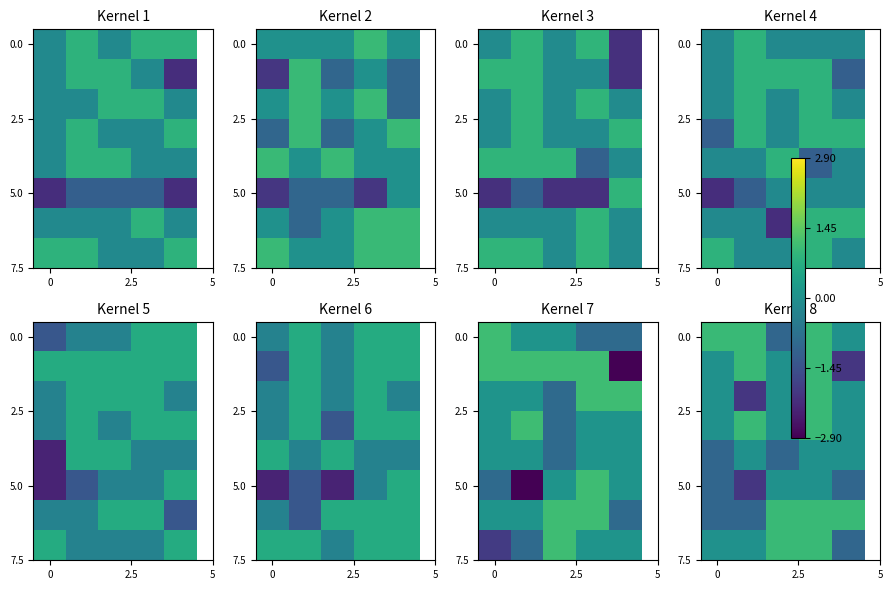

How many series are shown in this chart?

8